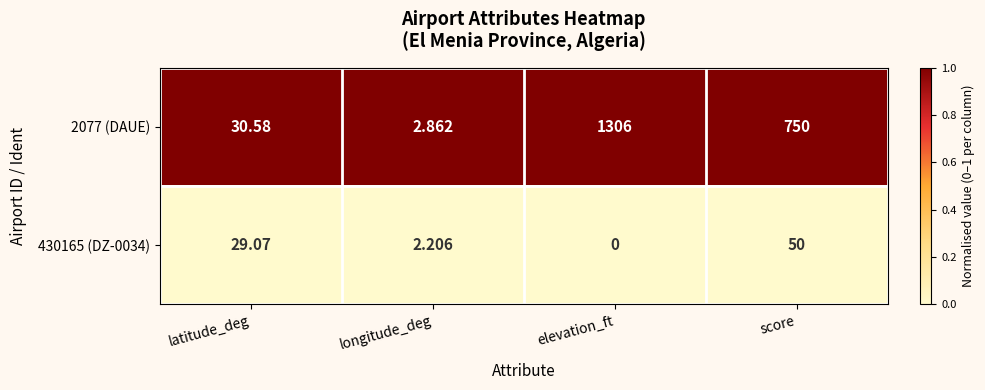

Where does the 430165 (DZ-0034) series first go above 29?

latitude_deg